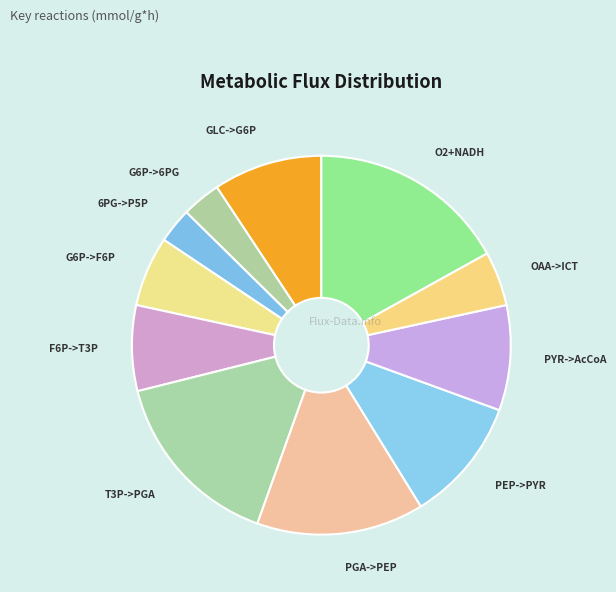

Count the number of slices in the pie.

11